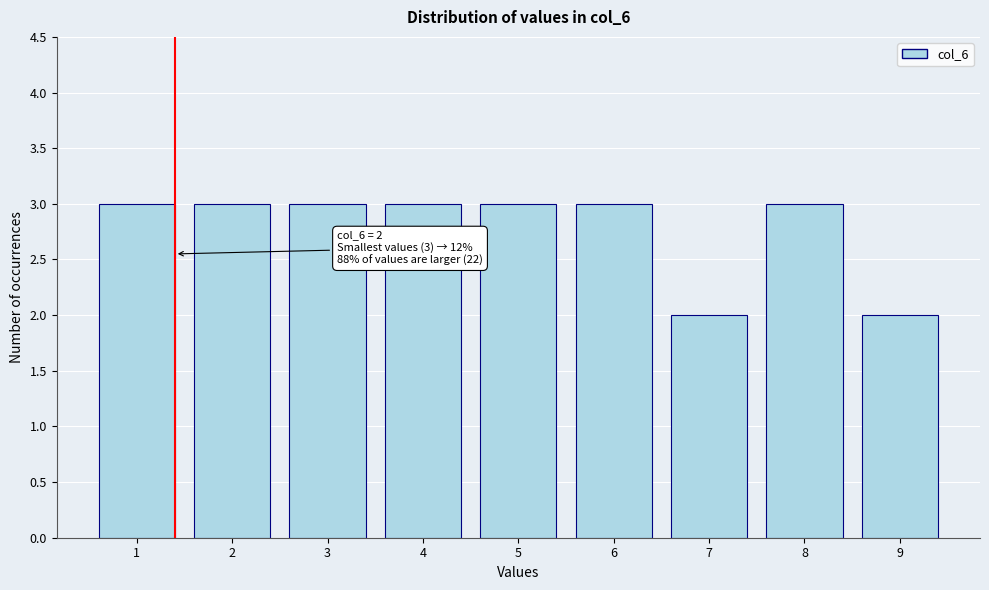

Reading left to right, extract all data points from this chart.

1=3	2=3	3=3	4=3	5=3	6=3	7=2	8=3	9=2